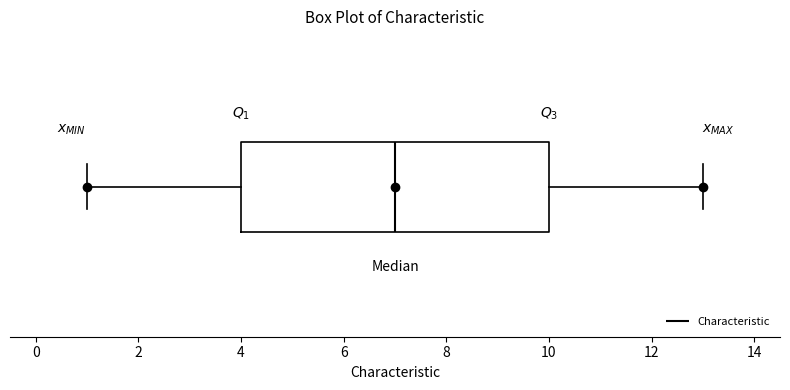

Where is the left edge of the box on the x-axis? The values are not printed on the chart, so give them approximately, as read against the axis.

4